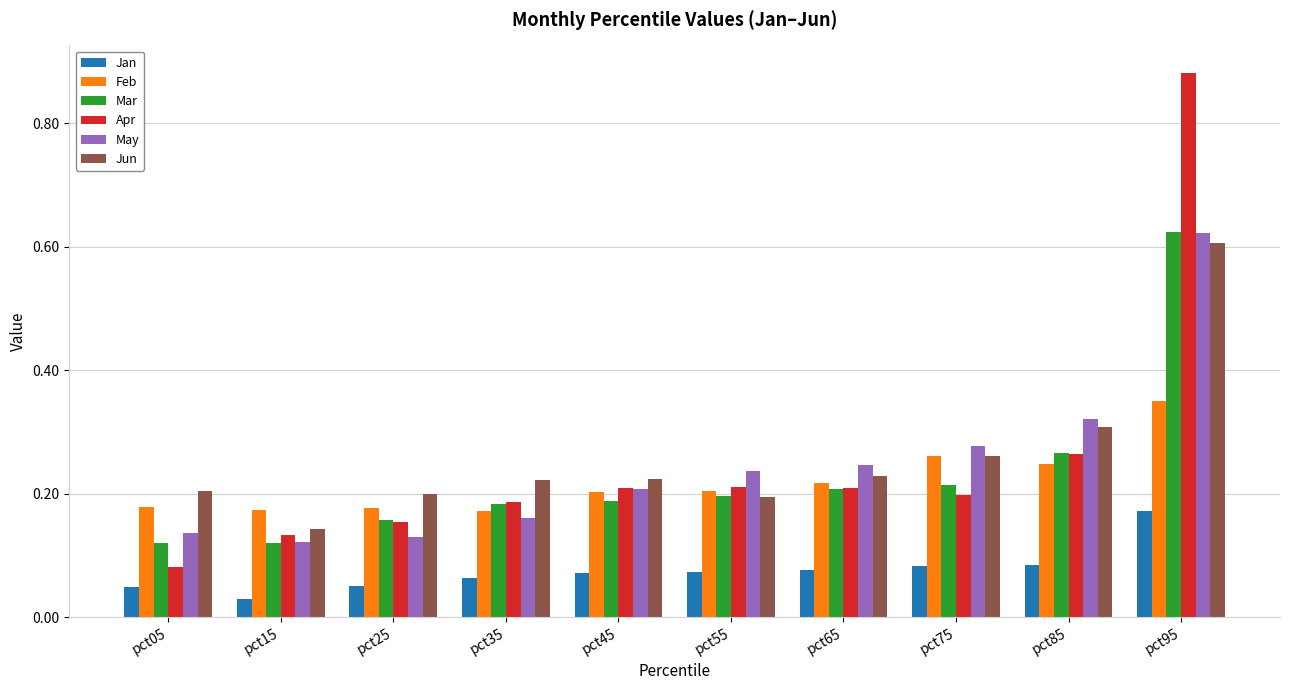

Count the Apr values in the range 0 to 1.

10